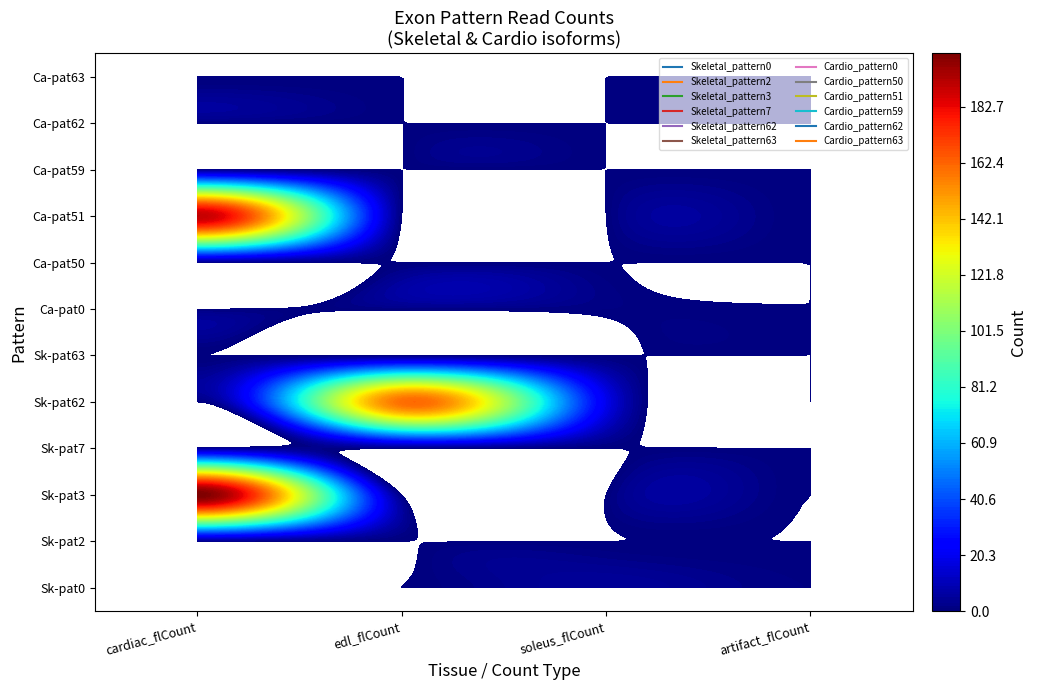

Reading left to right, transcribe all the data shown in this chart.

Skeletal_pattern0: 0=0	1=0	2=5	3=1
Skeletal_pattern2: 0=1	1=0	2=0	3=0
Skeletal_pattern3: 0=202	1=0	2=0	3=0
Skeletal_pattern7: 0=4	1=0	2=0	3=0
Skeletal_pattern62: 0=0	1=160	2=19	3=0
Skeletal_pattern63: 0=0	1=0	2=0	3=0
Cardio_pattern0: 0=0	1=1	2=1	3=0
Cardio_pattern50: 0=1	1=0	2=0	3=0
Cardio_pattern51: 0=190	1=0	2=0	3=0
Cardio_pattern59: 0=1	1=0	2=0	3=0
Cardio_pattern62: 0=0	1=0	2=0	3=0
Cardio_pattern63: 0=0	1=0	2=0	3=0